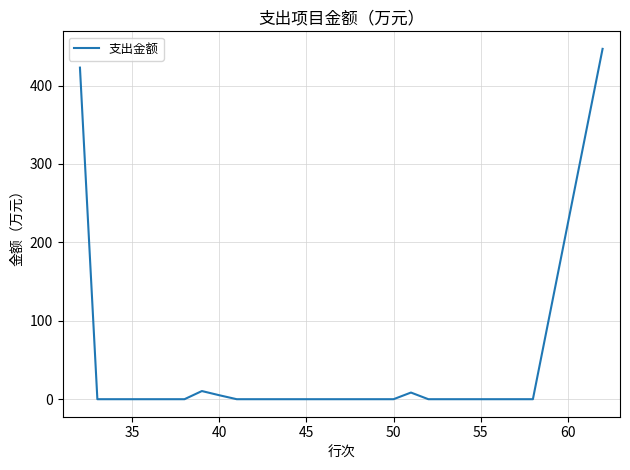

What is the maximum value shown in the chart?

446.8